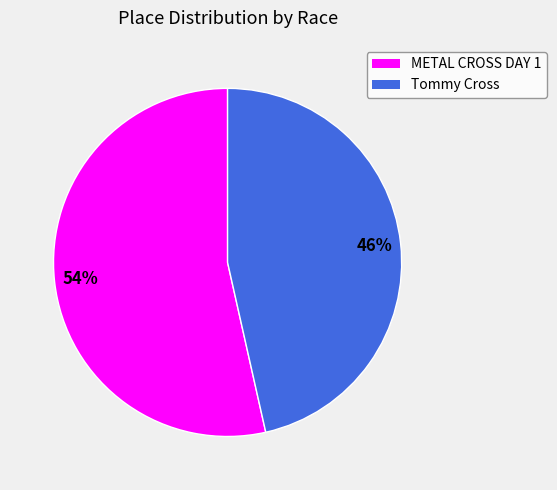

Combined, do Tommy Cross and METAL CROSS DAY 1 account for over 50%?

Yes